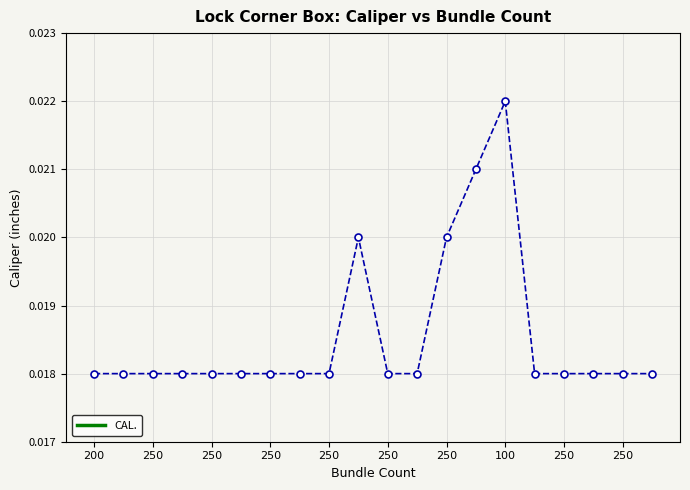

True or false: there are more than 0 points higher than both neighbors.

True